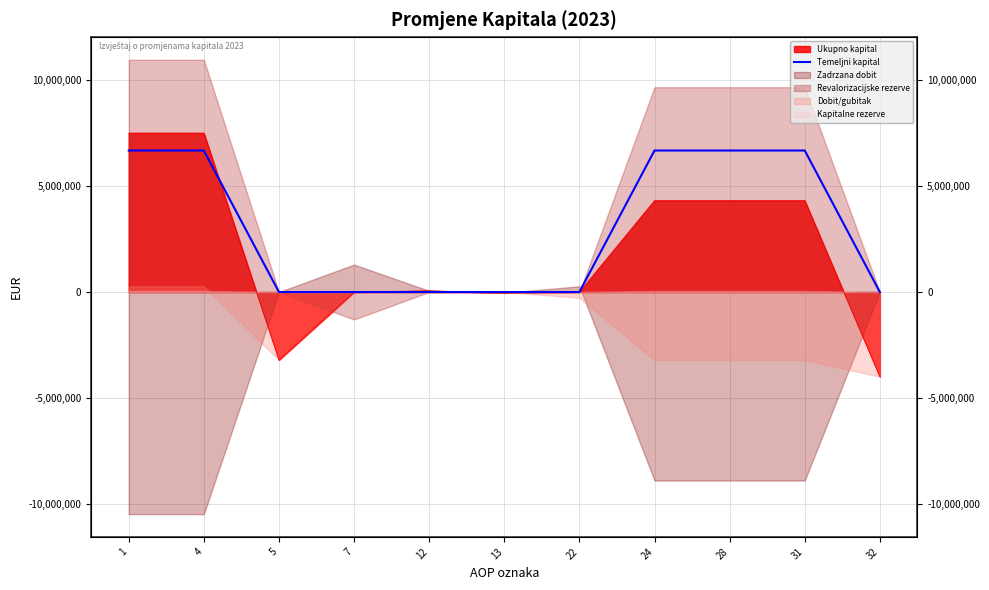

How many data points are above 0?

5